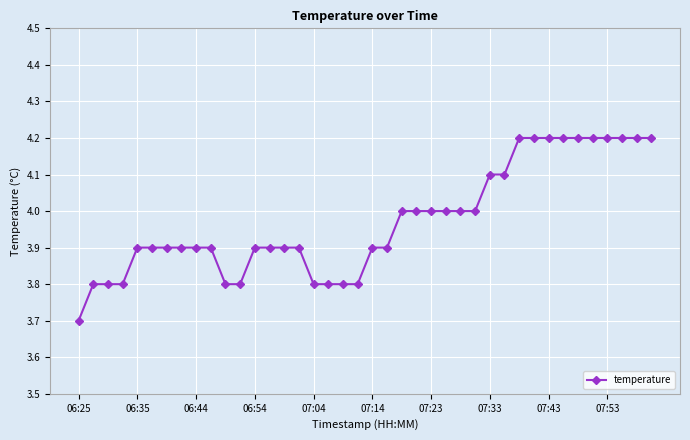

What is the value of the 29th point from the left?

4.1